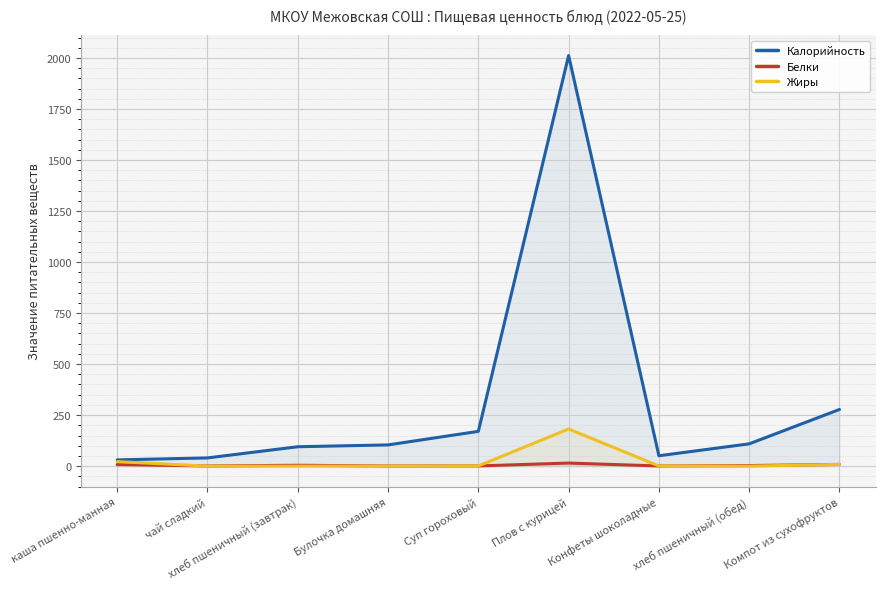

How many lines are shown in the chart?

3